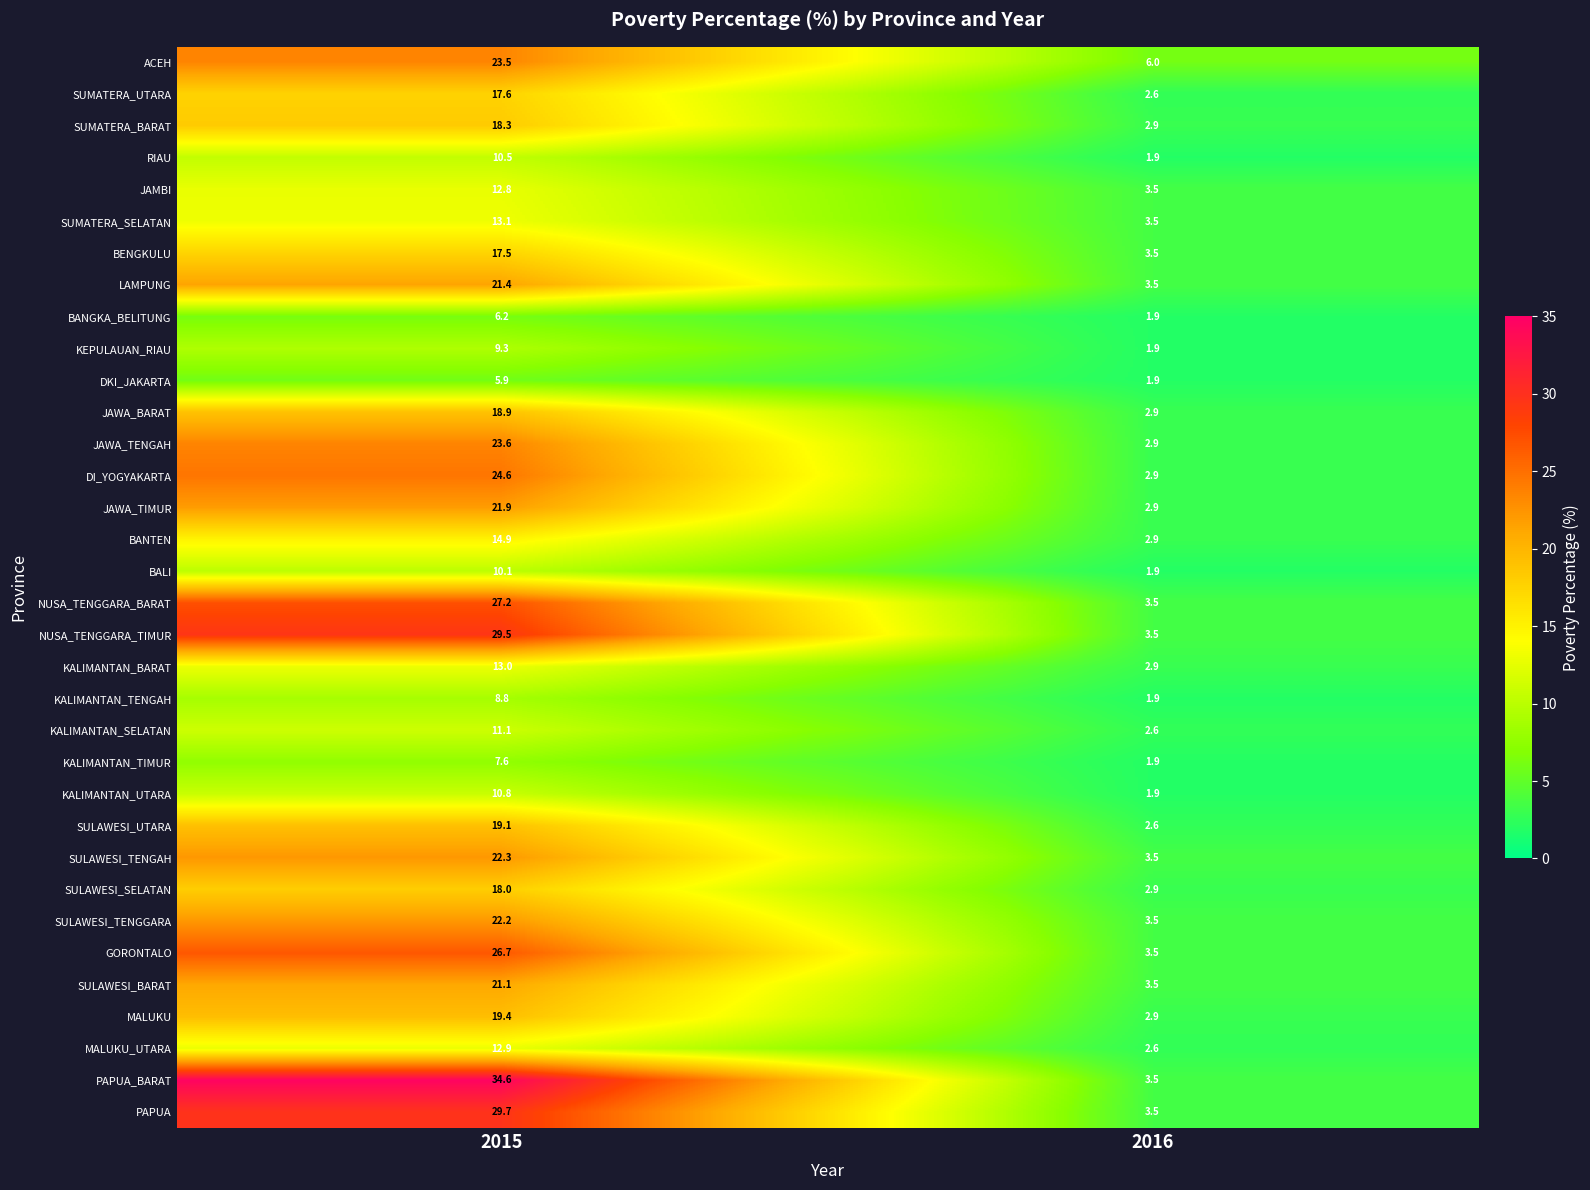

What is the spread (max minus min) of values at 2015?

28.7